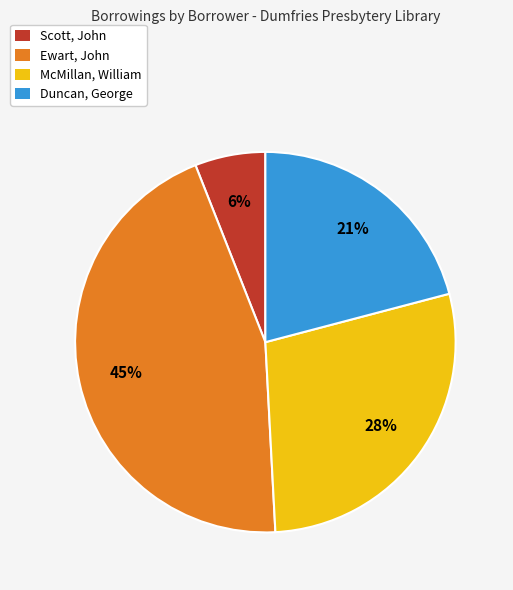

Combined, do McMillan, William and Duncan, George account for over 50%?

No